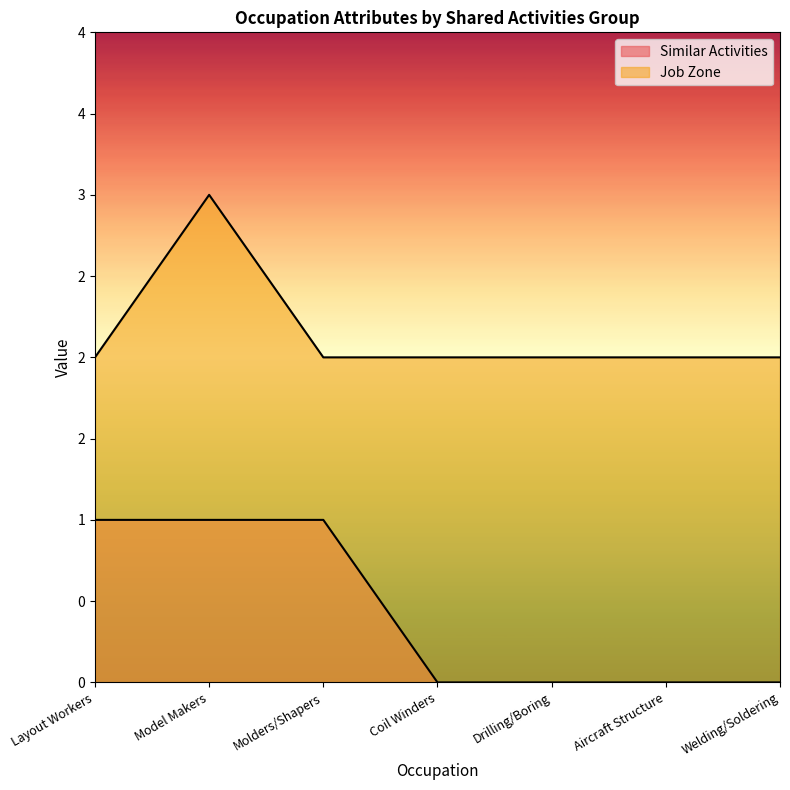

At which category is the sum across all series the highest?

Model Makers